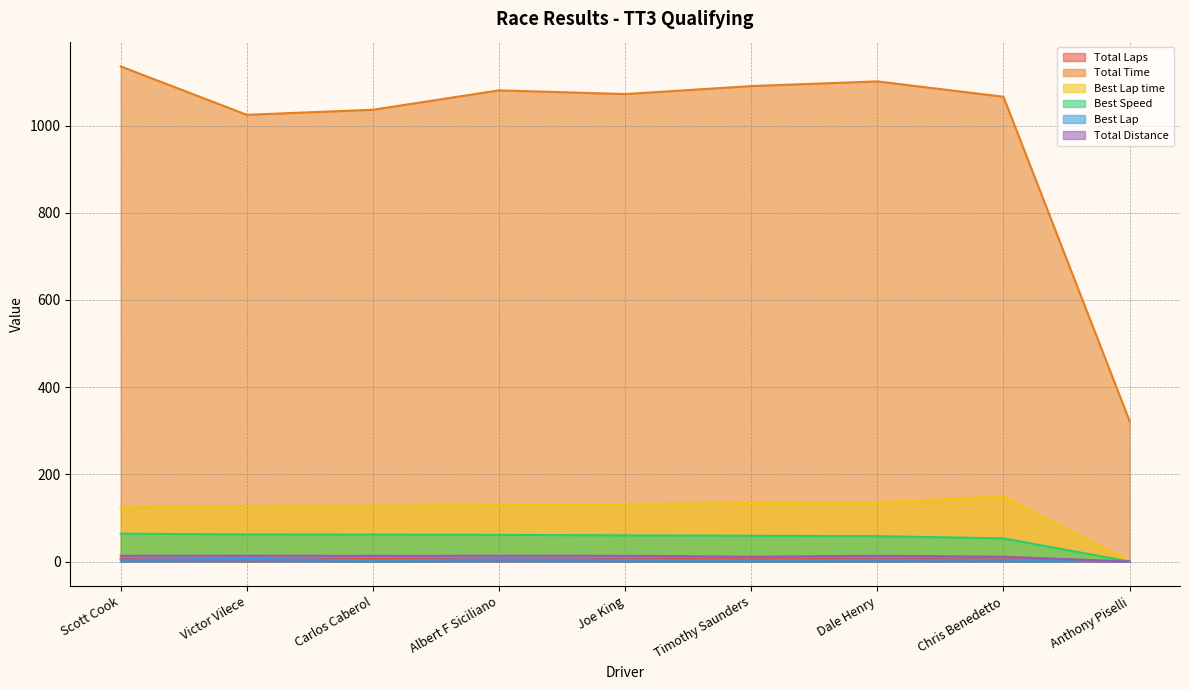

At how many categories does at least one series exceed 482?

8